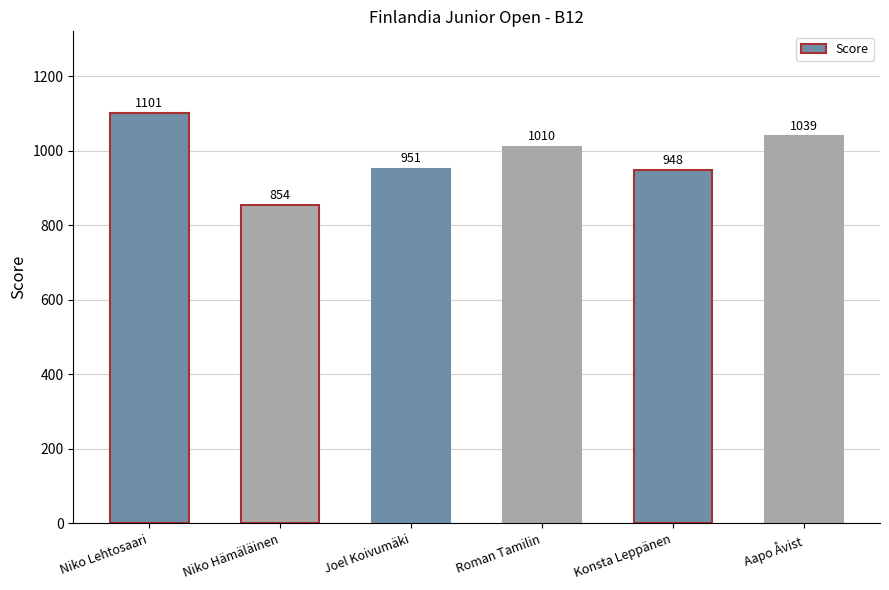

What is the label of the 3rd bar from the left?

Joel Koivumäki